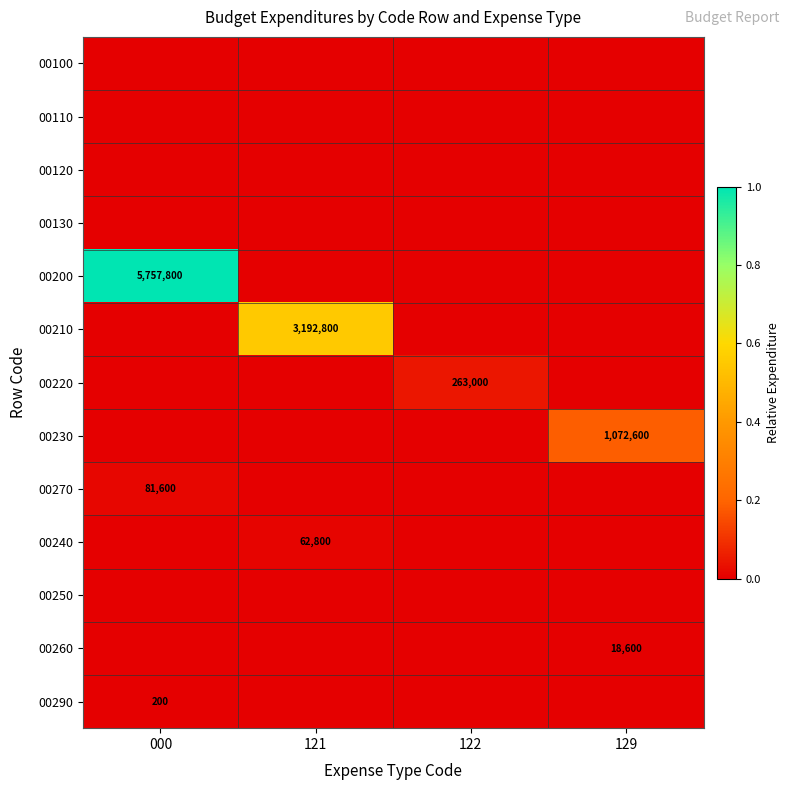

At which category does the chart reach its minimum across all series?

000